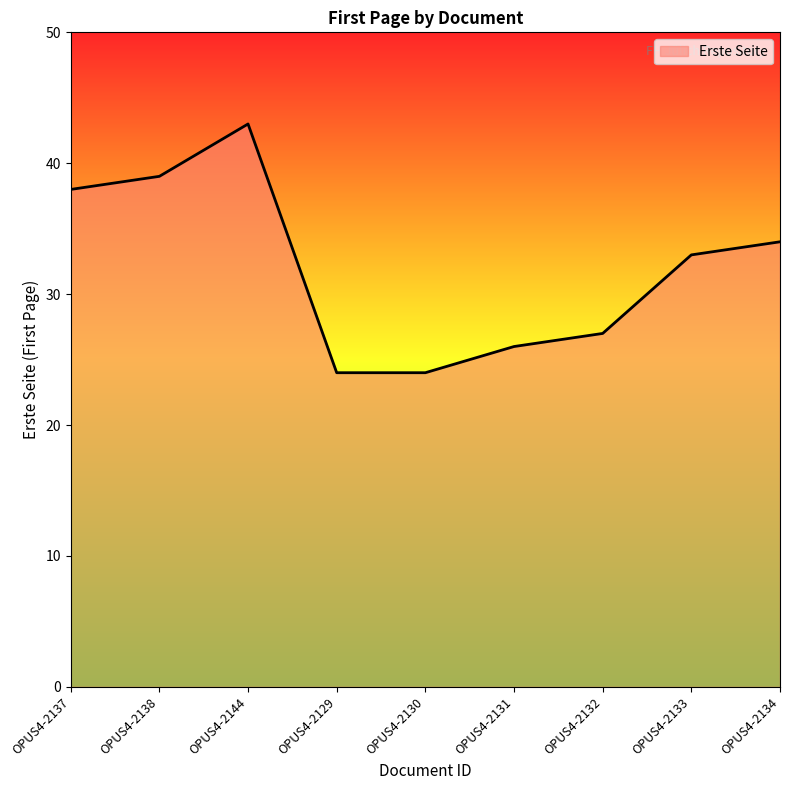

What is the difference between the second highest and minimum values?

15